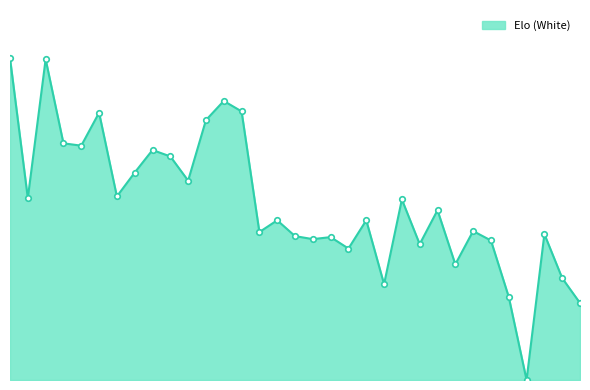

List the labels in order of value, largest first.

1, 3, 13, 14, 6, 12, 4, 5, 9, 10, 8, 11, 7, 2, 23, 25, 16, 21, 27, 15, 31, 17, 19, 18, 28, 24, 20, 26, 32, 22, 29, 33, 30